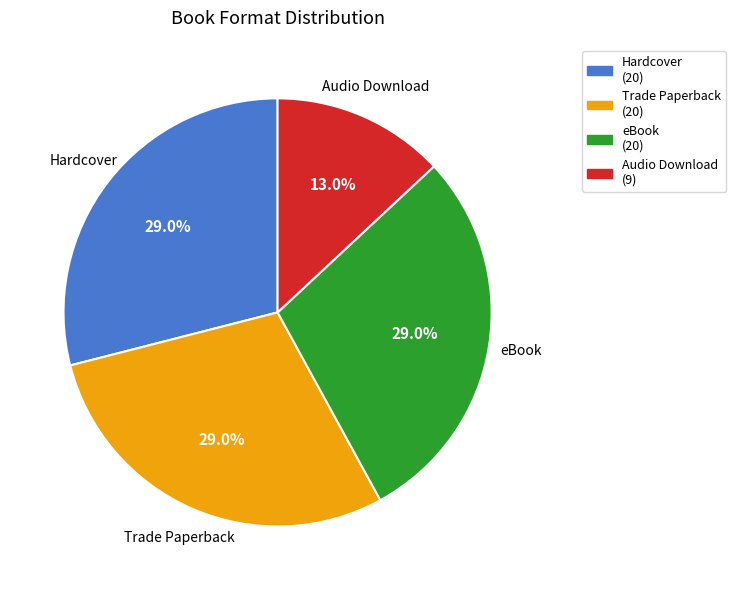

The Audio Download slice represents 13% of the pie. True or false?

True